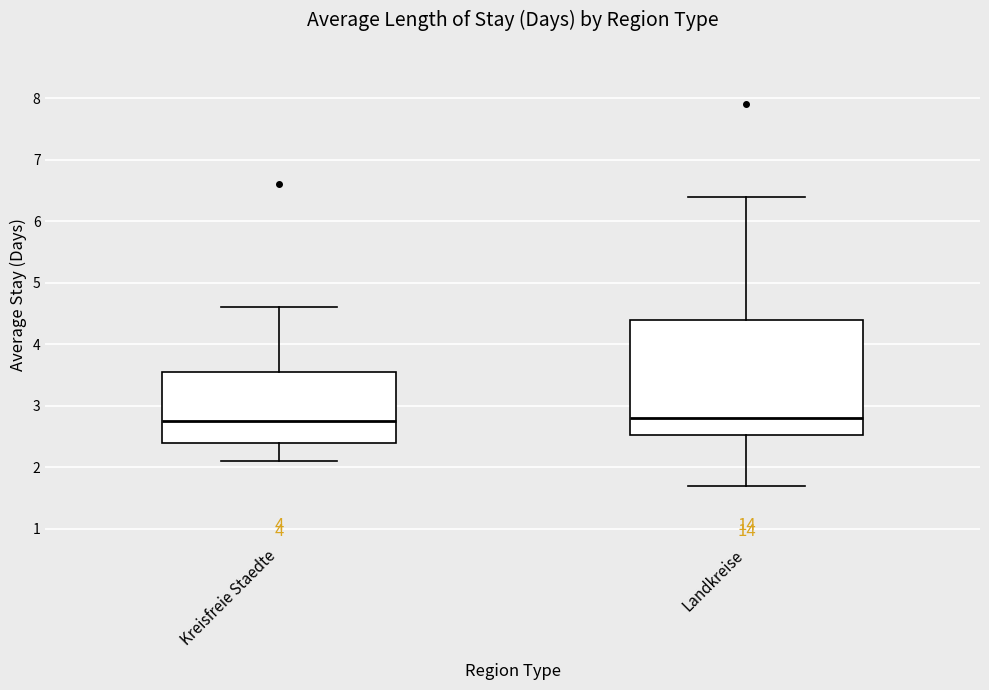

Where is the lower edge of the box for Landkreise on the y-axis? The values are not printed on the chart, so give them approximately, as read against the axis.

2.5